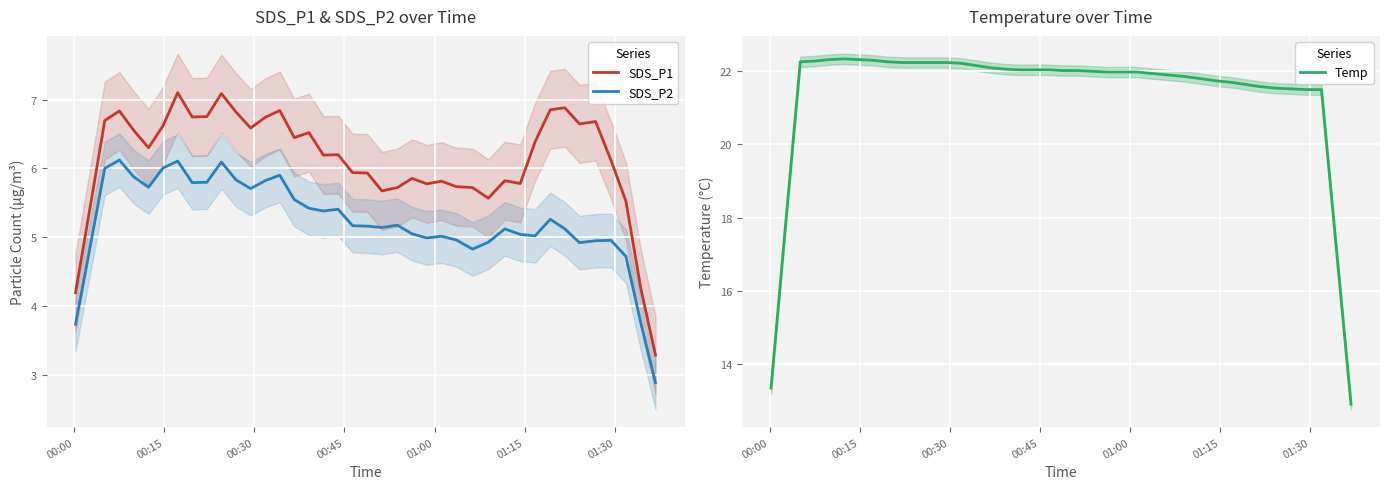

True or false: SDS_P2 and SDS_P1 cross at least once.

False